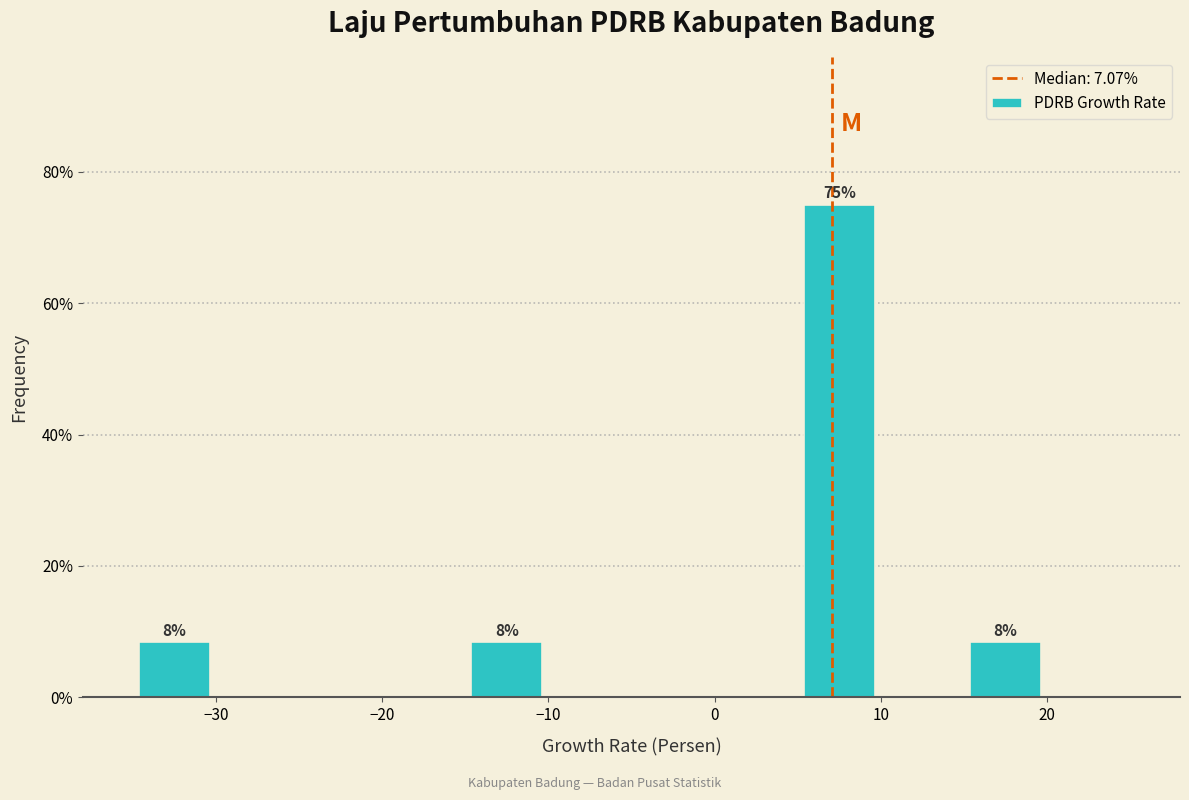

Over which range of the x-axis is the bar tallest?

5 to 10